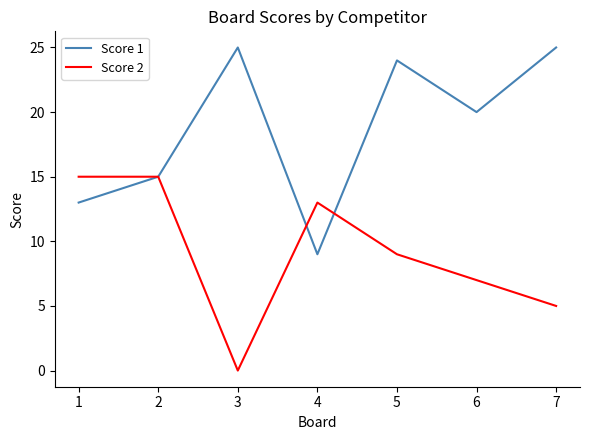

The value of Score 1 at 6 is 5. True or false?

False